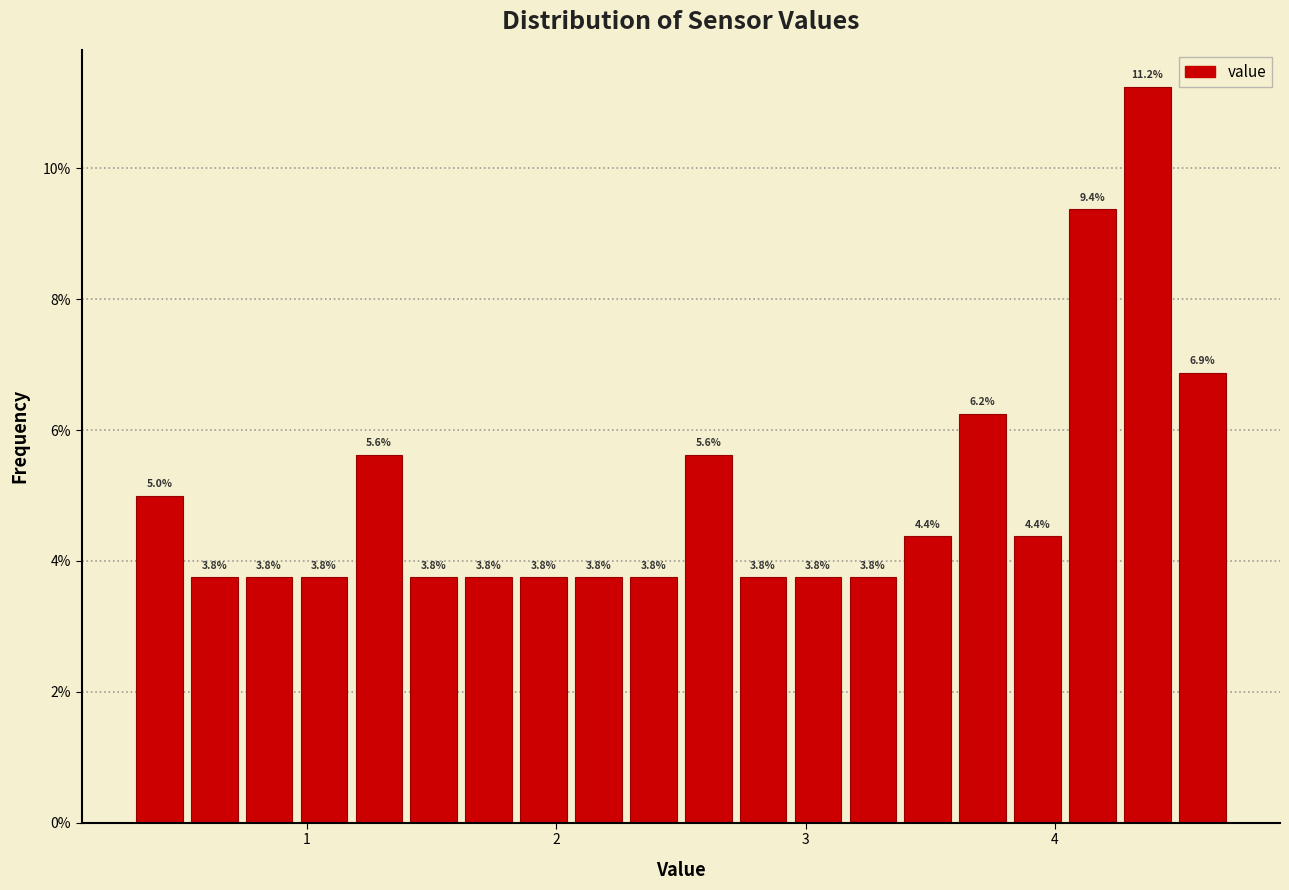

Read against the x-axis, roughly where is the centre of the tallest bar?

4.4